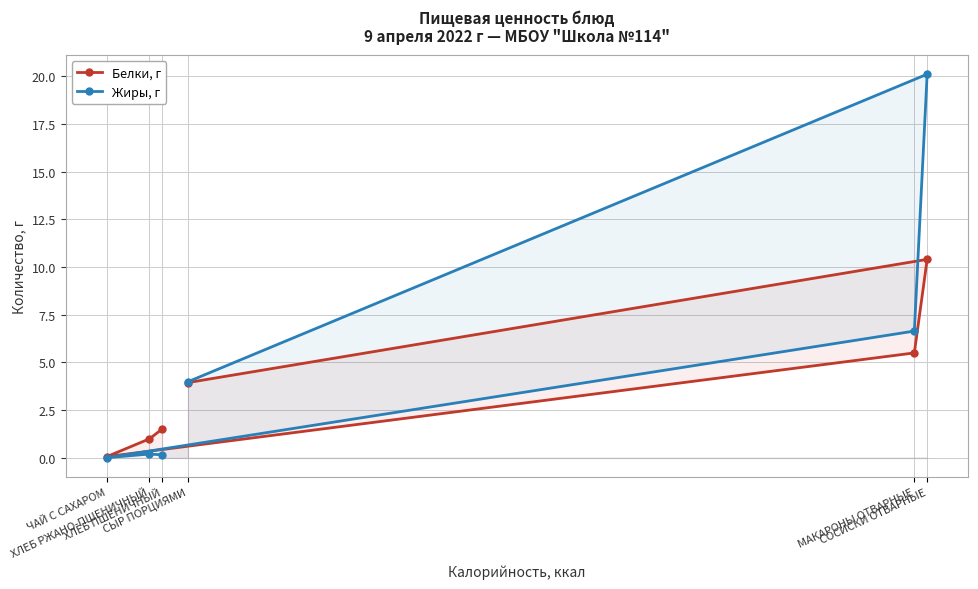

What is the spread (max minus min) of values at ХЛЕБ РЖАНО-ПШЕНИЧНЫЙ?

0.8